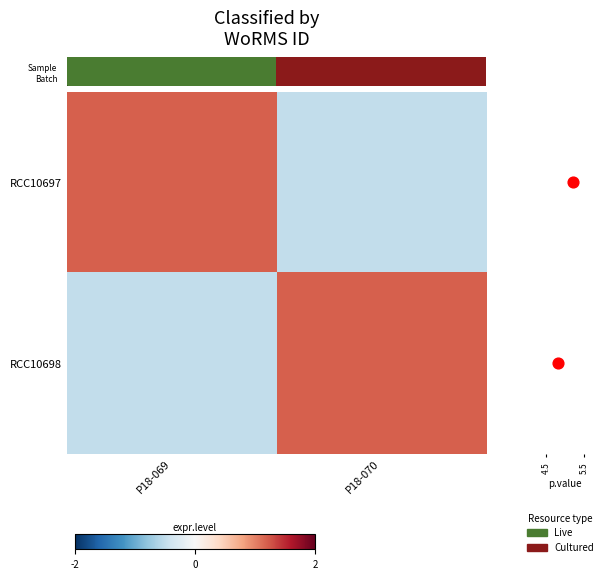

How many negative values does the RCC10698 series have?

1